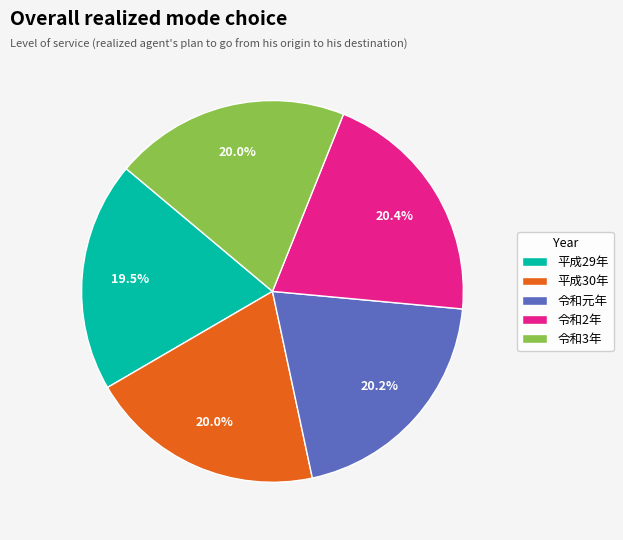

To the nearest percent, what percentage of the pie is 平成30年?

20%